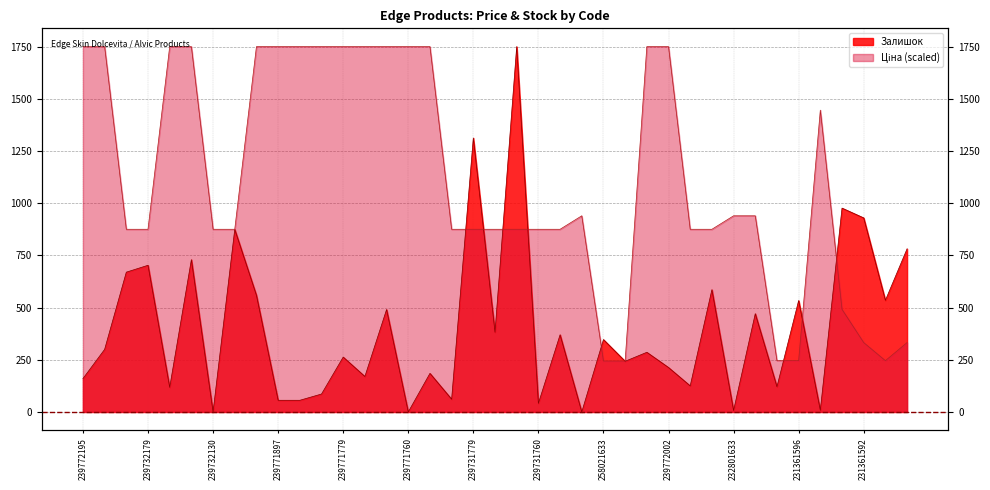

Where is Ціна nearest to the value 997?

232801839